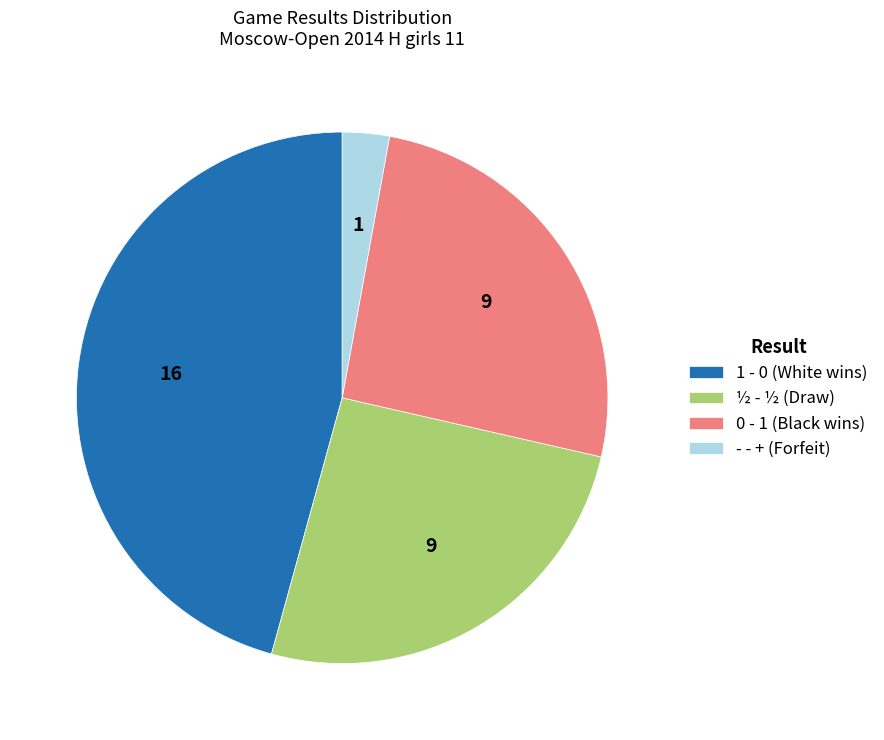

How many segments does this pie chart have?

4